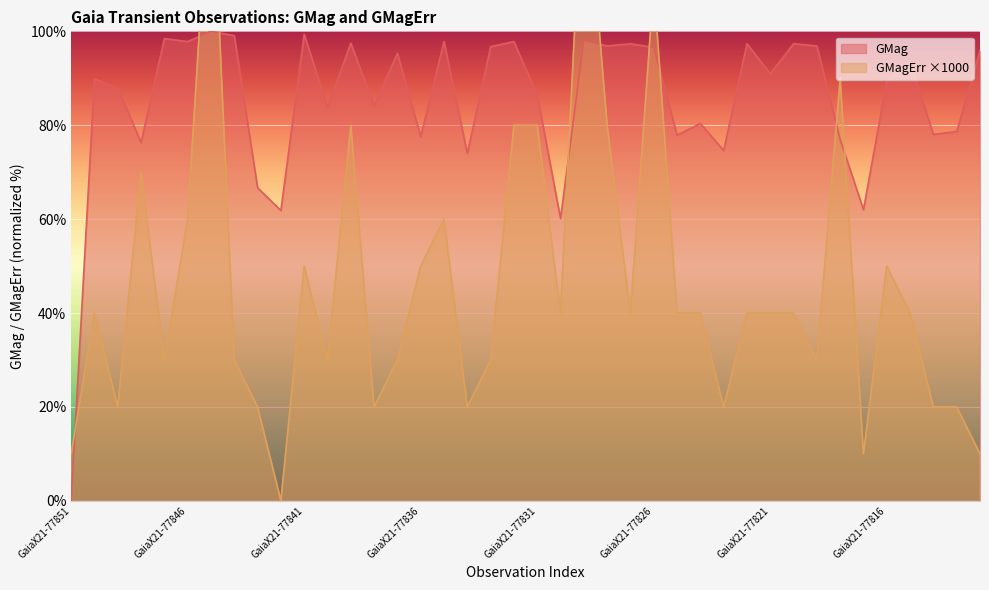

Rank the series by their average value, from lowest to highest.

GMagErr, GMag